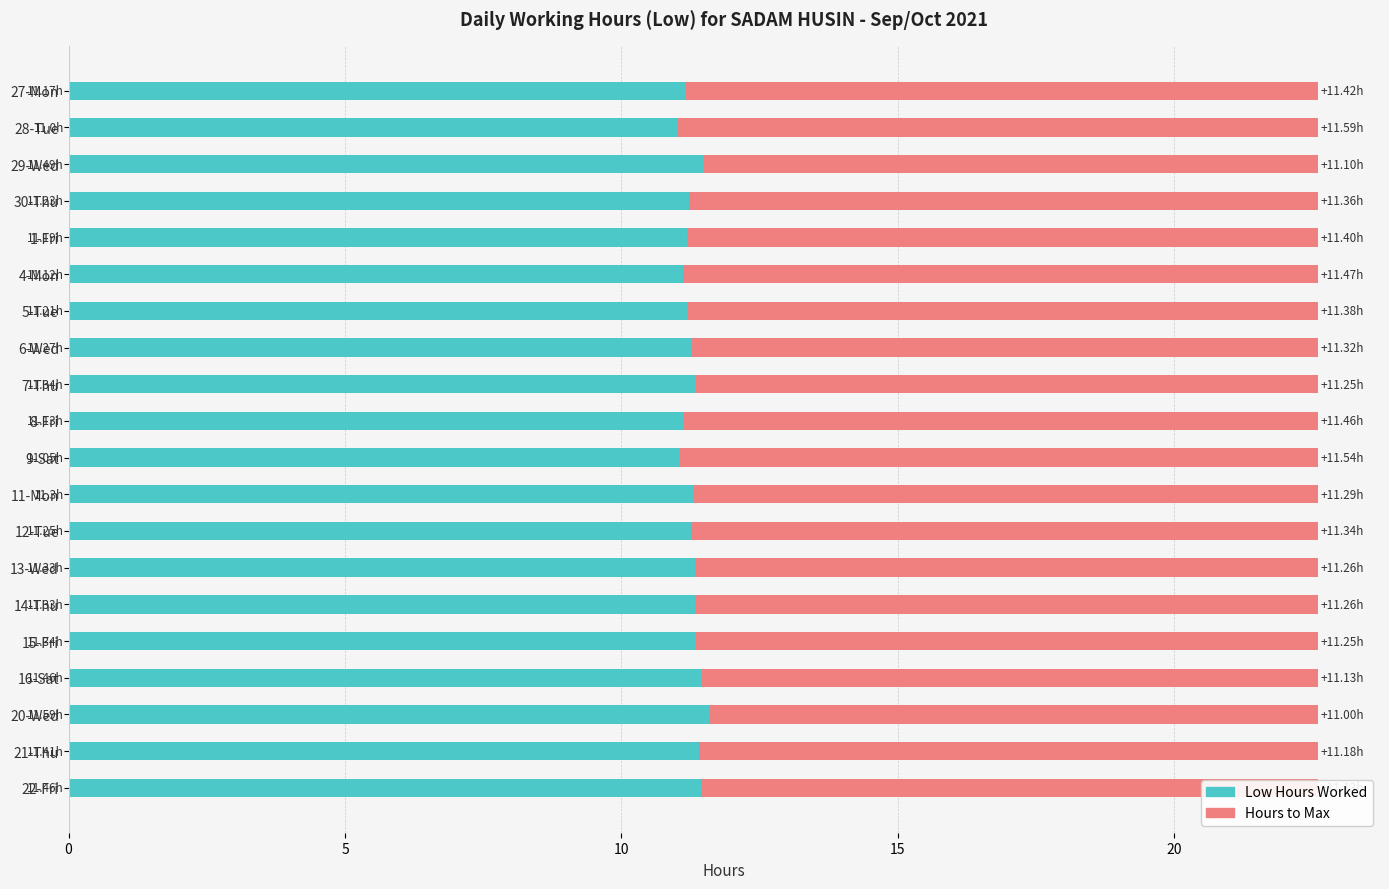

What is the total value across all series at 20-Wed?

22.6